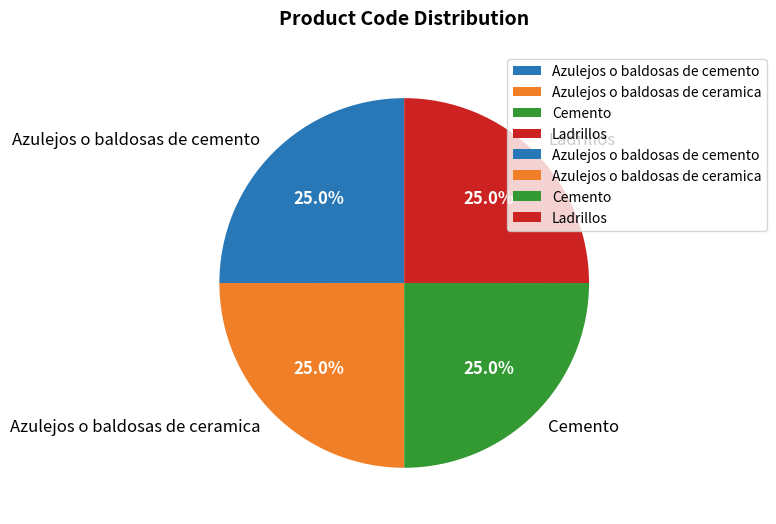

Is there any slice that represents more than half of the pie?

No